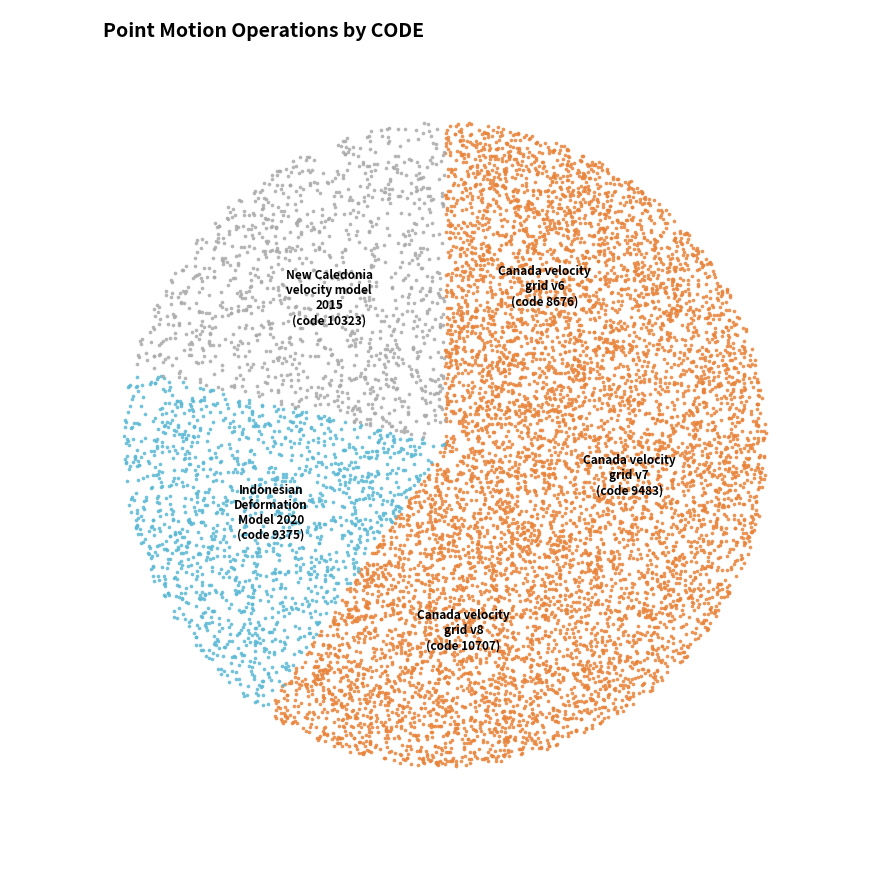

To the nearest percent, what portion does Canada velocity grid v6 represent?

18%